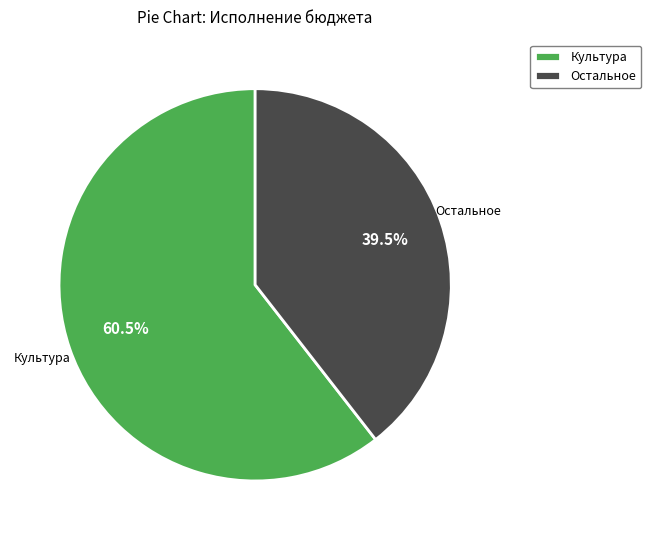

Which has a higher value, Остальное or Культура?

Культура